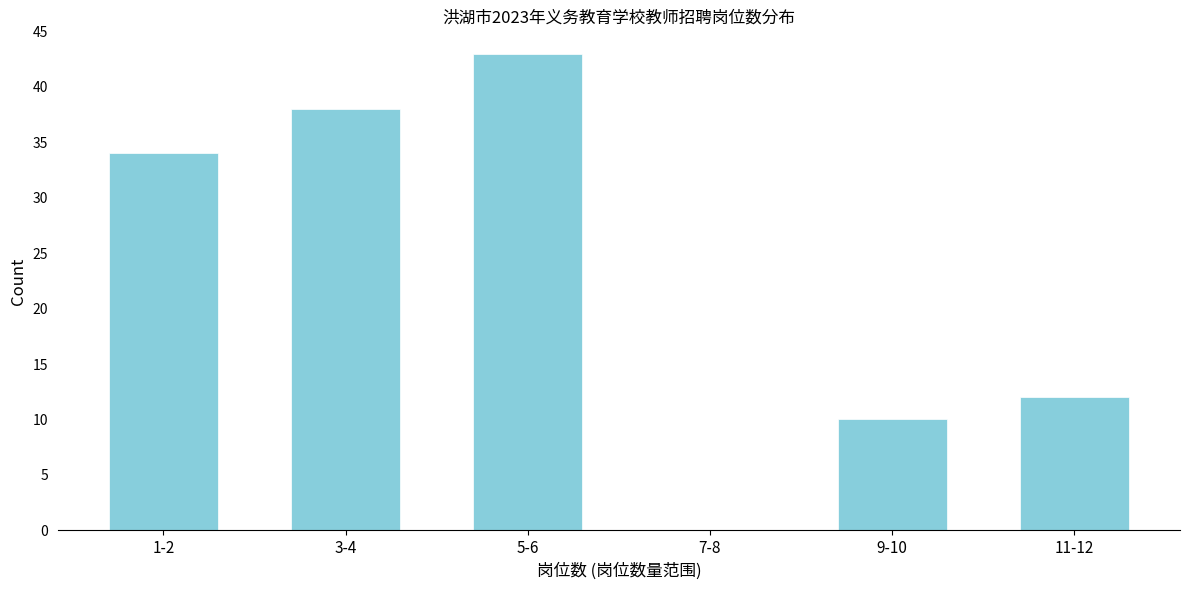

Reading left to right, list all the values displayed in this chart.

1-2=34	3-4=38	5-6=43	7-8=0	9-10=10	11-12=12